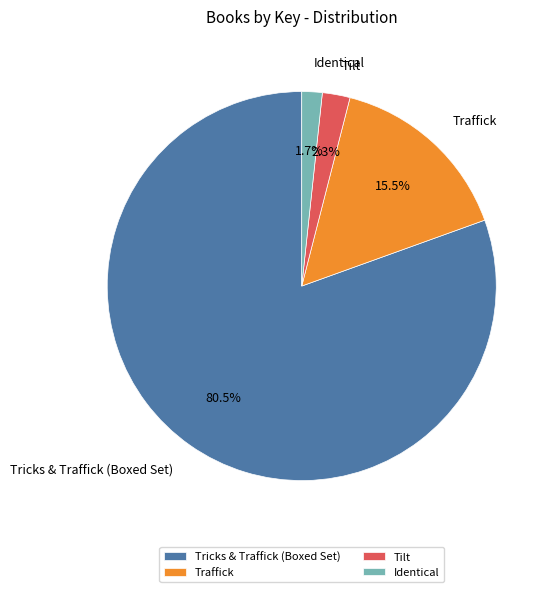

How many slices are in this pie chart?

4